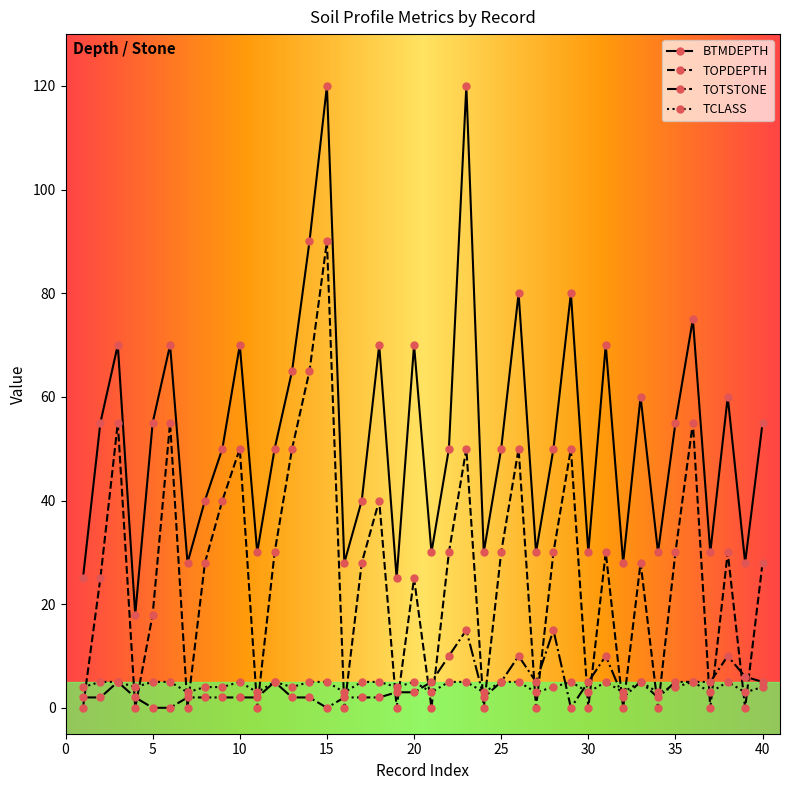

What is the minimum value for TCLASS?

3